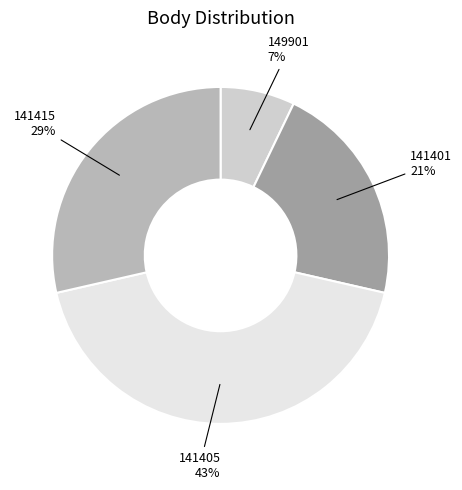

How many segments does this pie chart have?

4